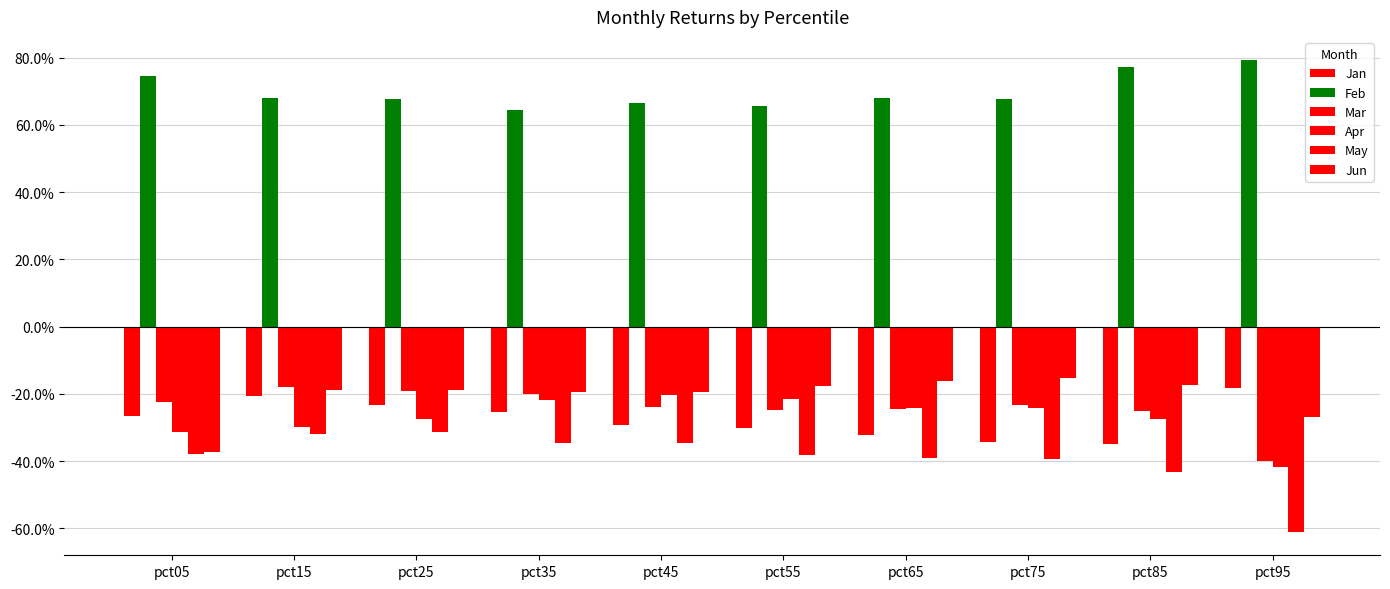

What is the minimum value for Apr?

-0.4